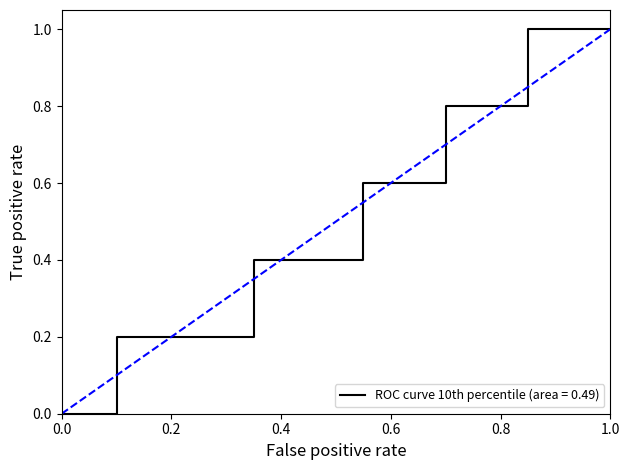

True or false: the data shows 1 at 0.0.

False